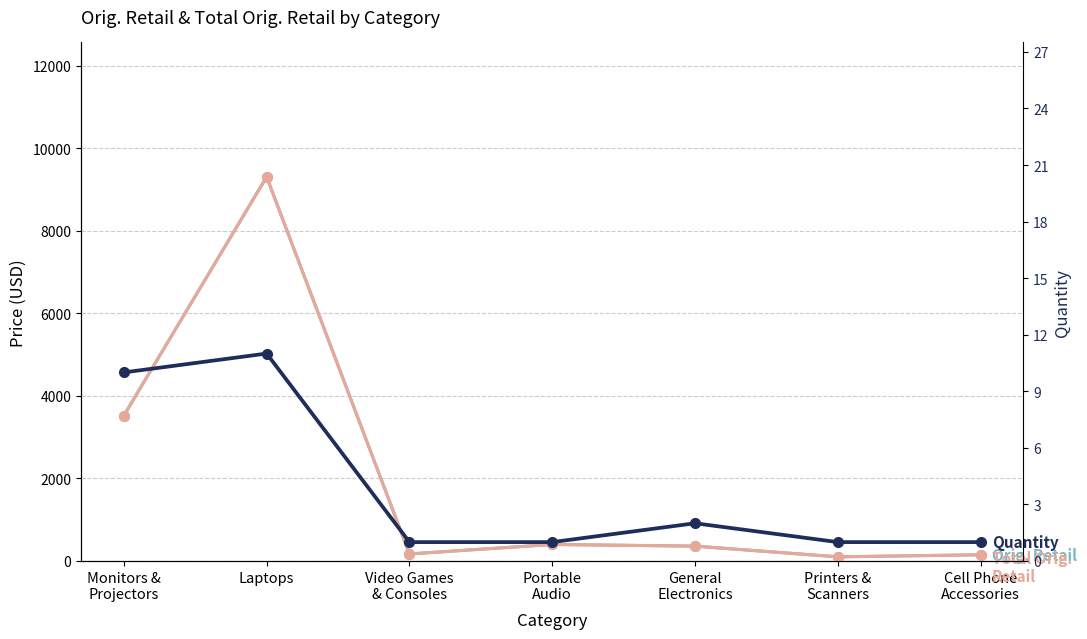

Reading left to right, transcribe all the data shown in this chart.

Orig. Retail: 3525.3	9309.9	169.9	399.9	359.9	100.0	149.9
Total Orig. Retail: 3525.3	9309.9	169.9	399.9	359.9	100.0	149.9
Quantity: 10.0	11.0	1.0	1.0	2.0	1.0	1.0